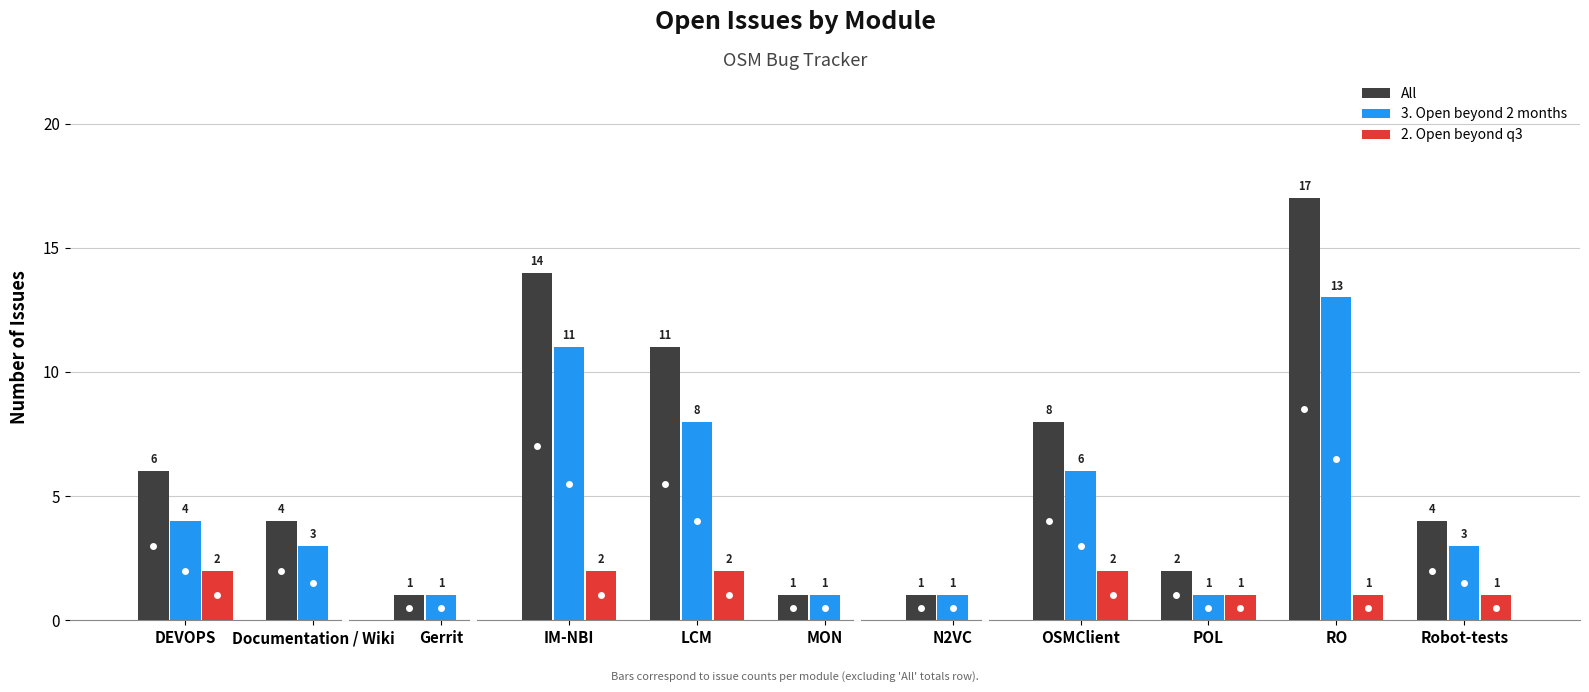

Reading left to right, list all the values displayed in this chart.

All: DEVOPS=6	Documentation / Wiki=4	Gerrit=1	IM-NBI=14	LCM=11	MON=1	N2VC=1	OSMClient=8	POL=2	RO=17	Robot-tests=4
3. Open beyond 2 months: DEVOPS=4	Documentation / Wiki=3	Gerrit=1	IM-NBI=11	LCM=8	MON=1	N2VC=1	OSMClient=6	POL=1	RO=13	Robot-tests=3
2. Open beyond q3: DEVOPS=2	Documentation / Wiki=0	Gerrit=0	IM-NBI=2	LCM=2	MON=0	N2VC=0	OSMClient=2	POL=1	RO=1	Robot-tests=1